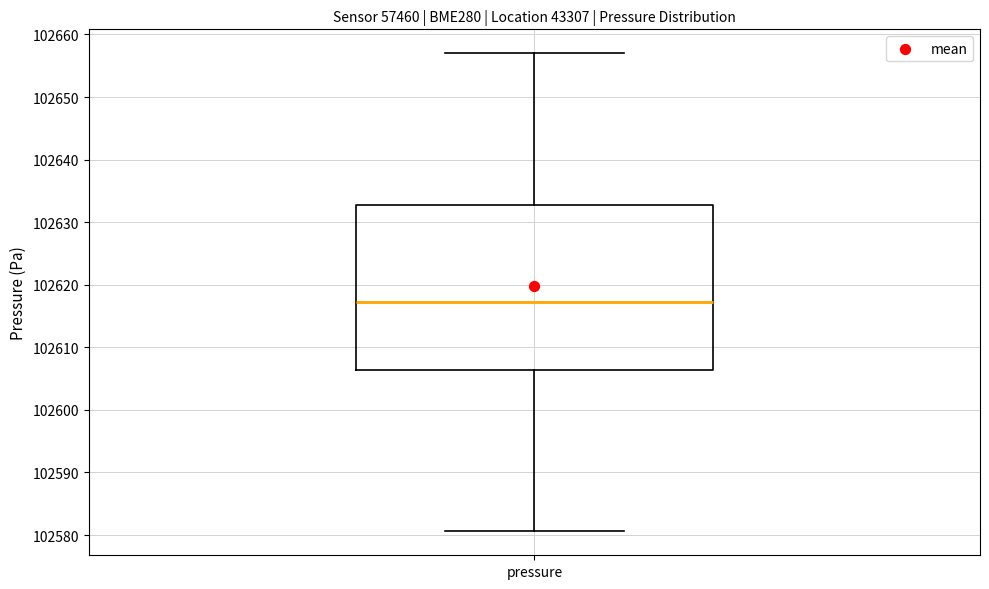

Transcribe this box plot: give where the median line is, the range the box spans, and where the two whiskers end, as read against the y-axis. The values are not printed on the chart, so give them approximately, as read against the axis.

median 102617, box 102606 to 102633, whiskers 102581 to 102657